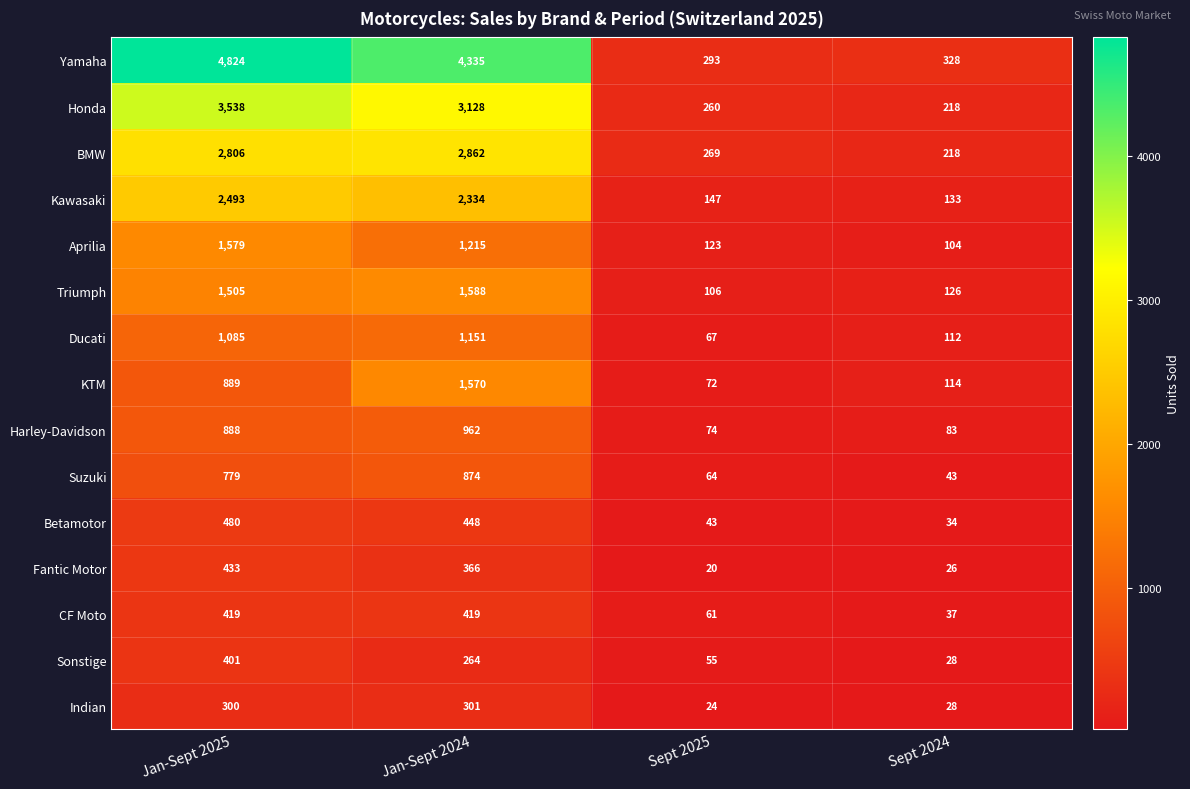

The value of Indian at Sept 2025 is 16. True or false?

False